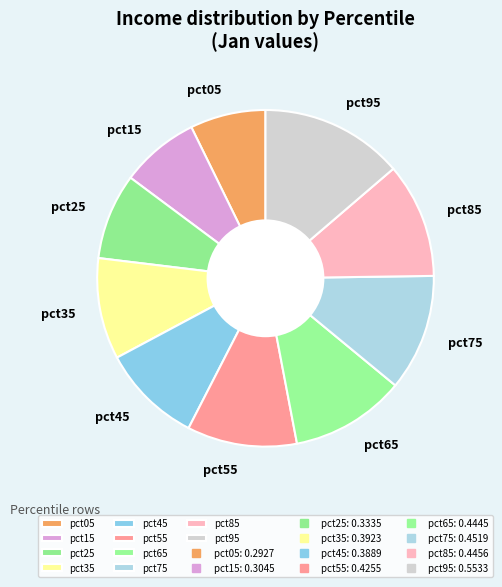

Which slice is the largest?

pct95